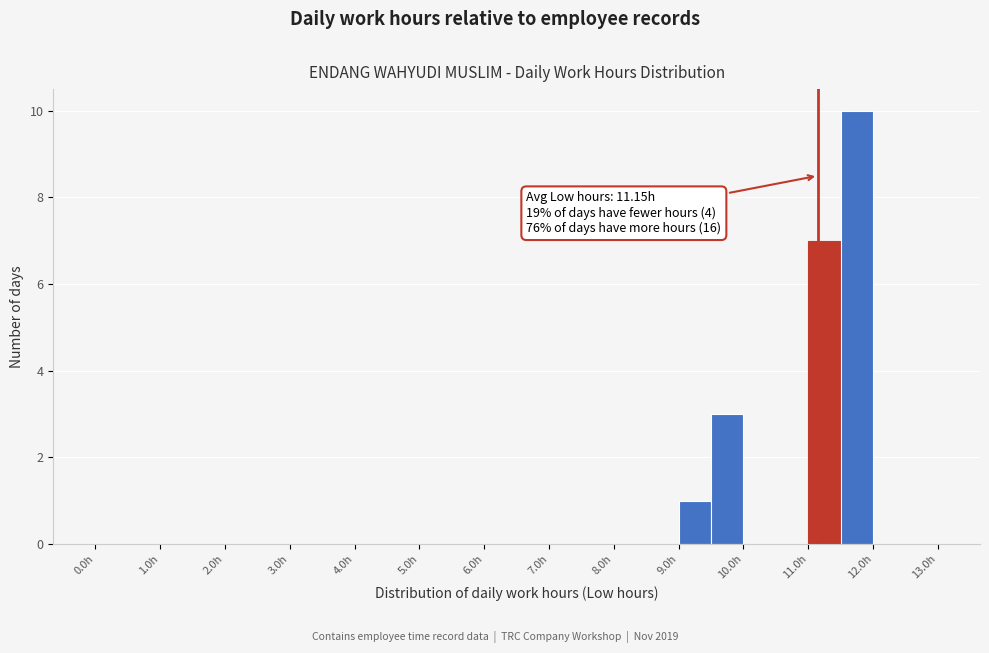

Over which range of the x-axis is the bar tallest?

11.5 to 12.0